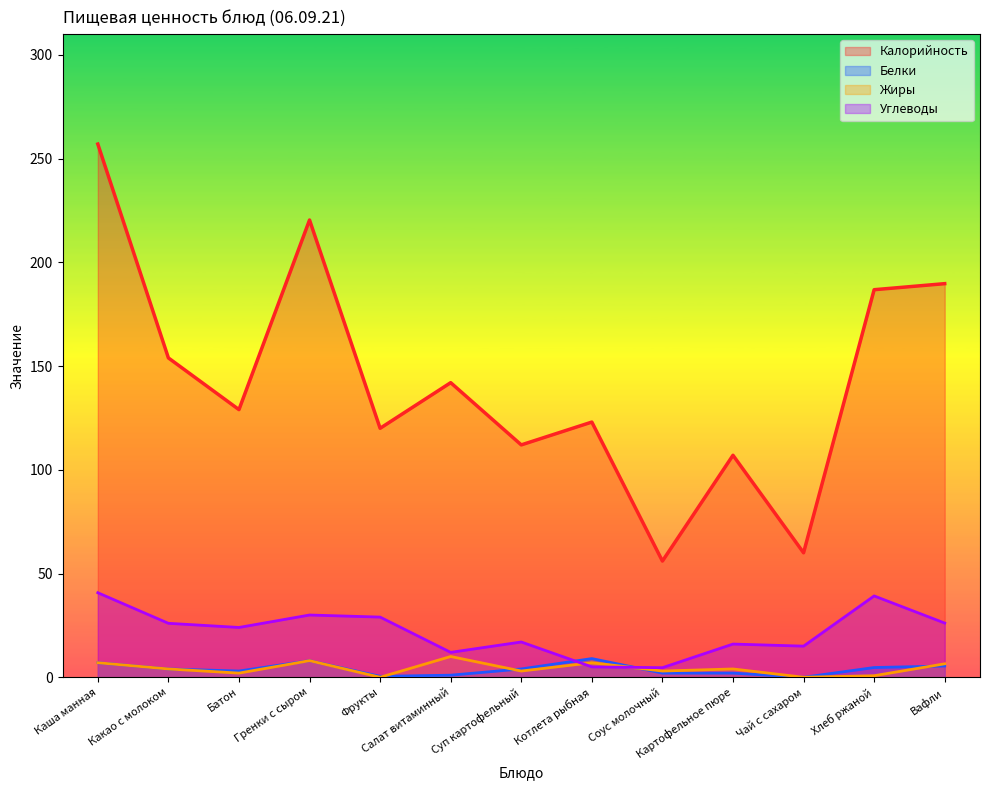

What is the total value across all series at Вафли?

227.8